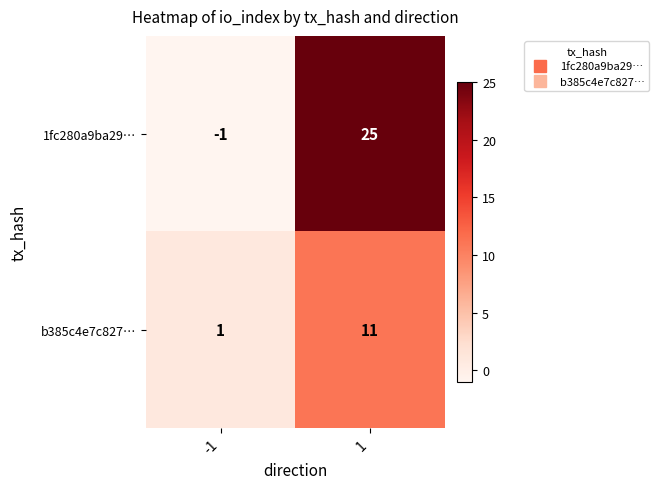

The value of 1fc280a9ba29… at -1 is -2. True or false?

False